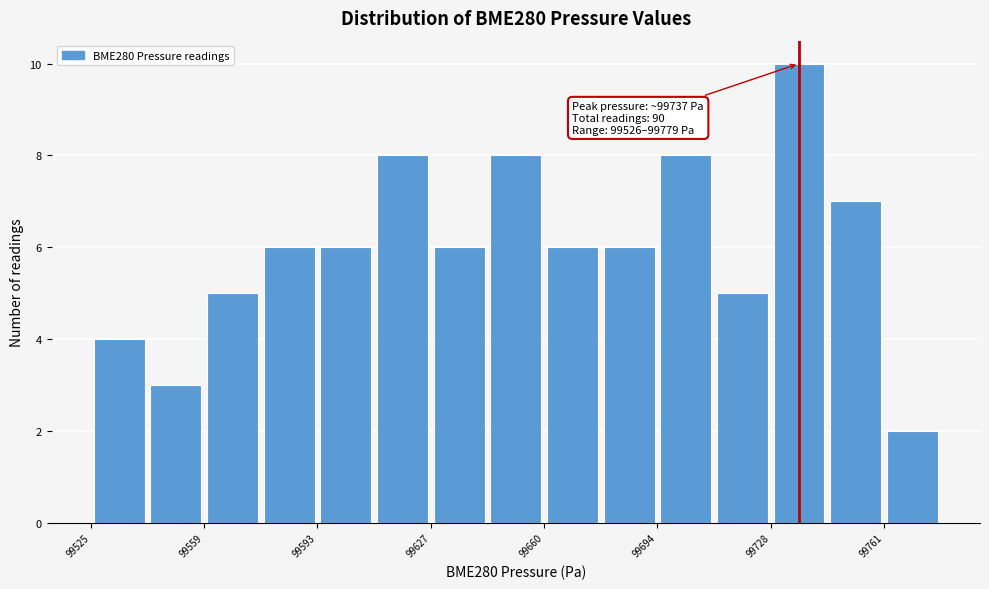

Around what value on the x-axis is the tallest bar? Give the approximate position of its centre, as read against the axis.

99735